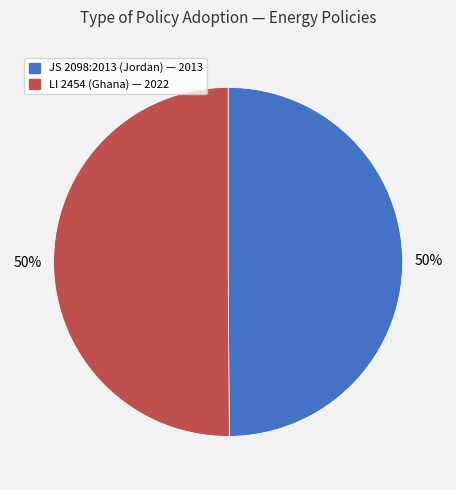

To the nearest percent, what is the combined percentage of JS 2098:2013 (Jordan) — 2013 and LI 2454 (Ghana) — 2022?

100%